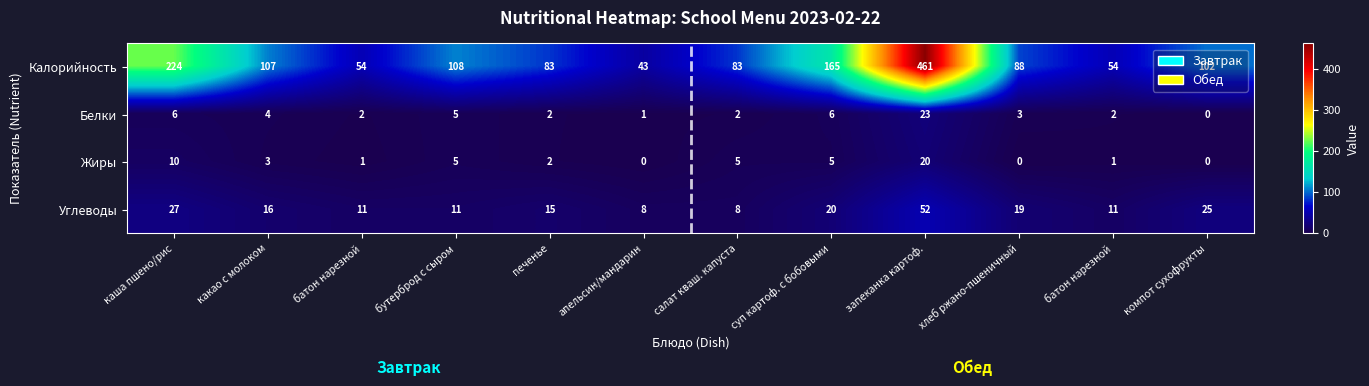

How many data points does each series have?

12